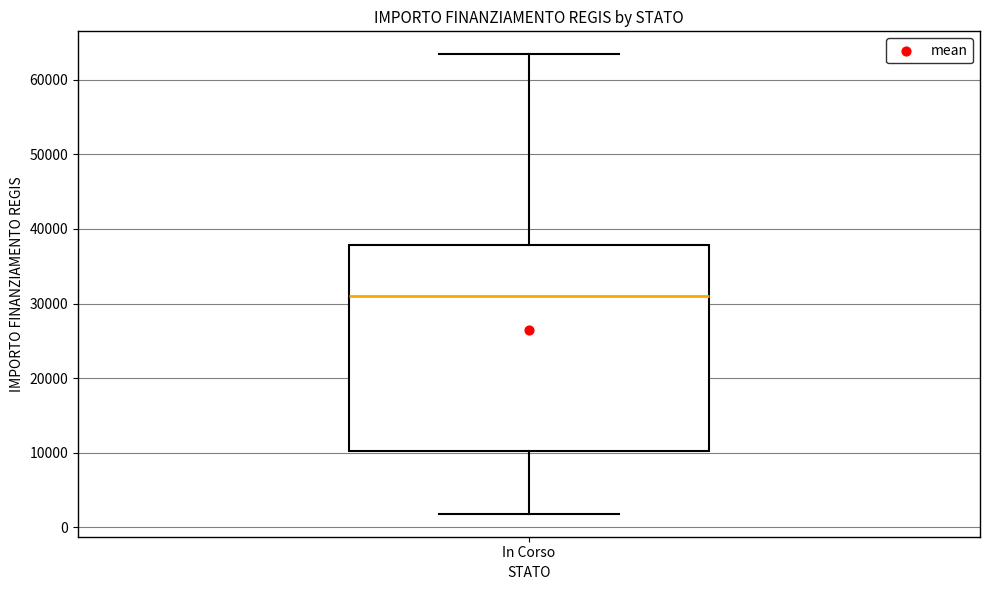

Transcribe this box plot: give where the median line is, the range the box spans, and where the two whiskers end, as read against the y-axis. The values are not printed on the chart, so give them approximately, as read against the axis.

median 31000, box 10000 to 38000, whiskers 2000 to 63000